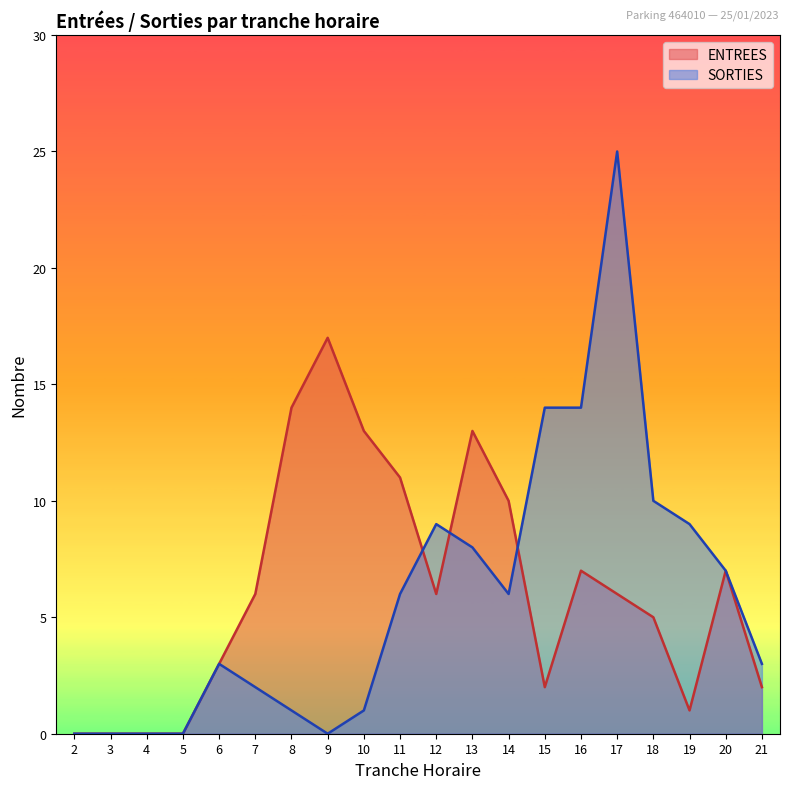

What is the sum of all SORTIES values?

118